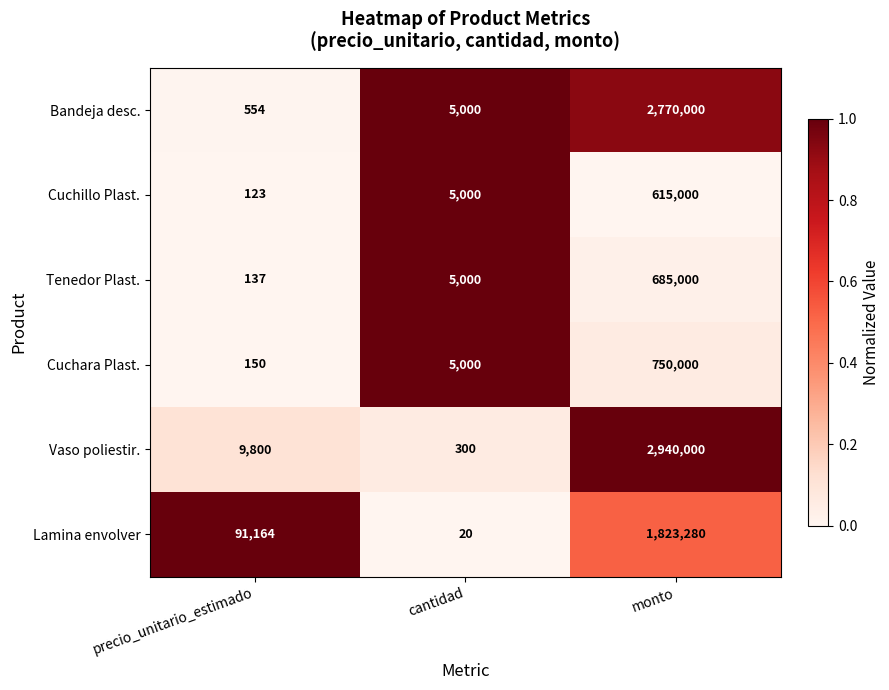

True or false: Vaso poliestir. has a value of 919267 at monto.

False